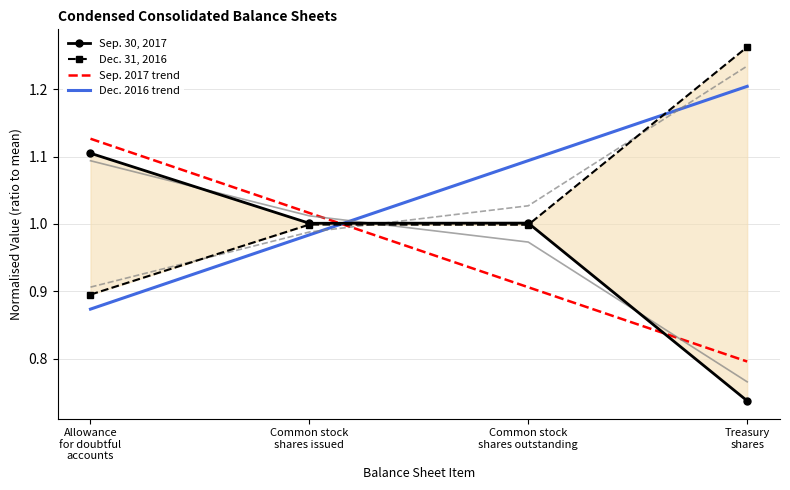

What is the difference between the Sep. 30, 2017 values at Allowance
for doubtful
accounts and Treasury
shares?

0.4